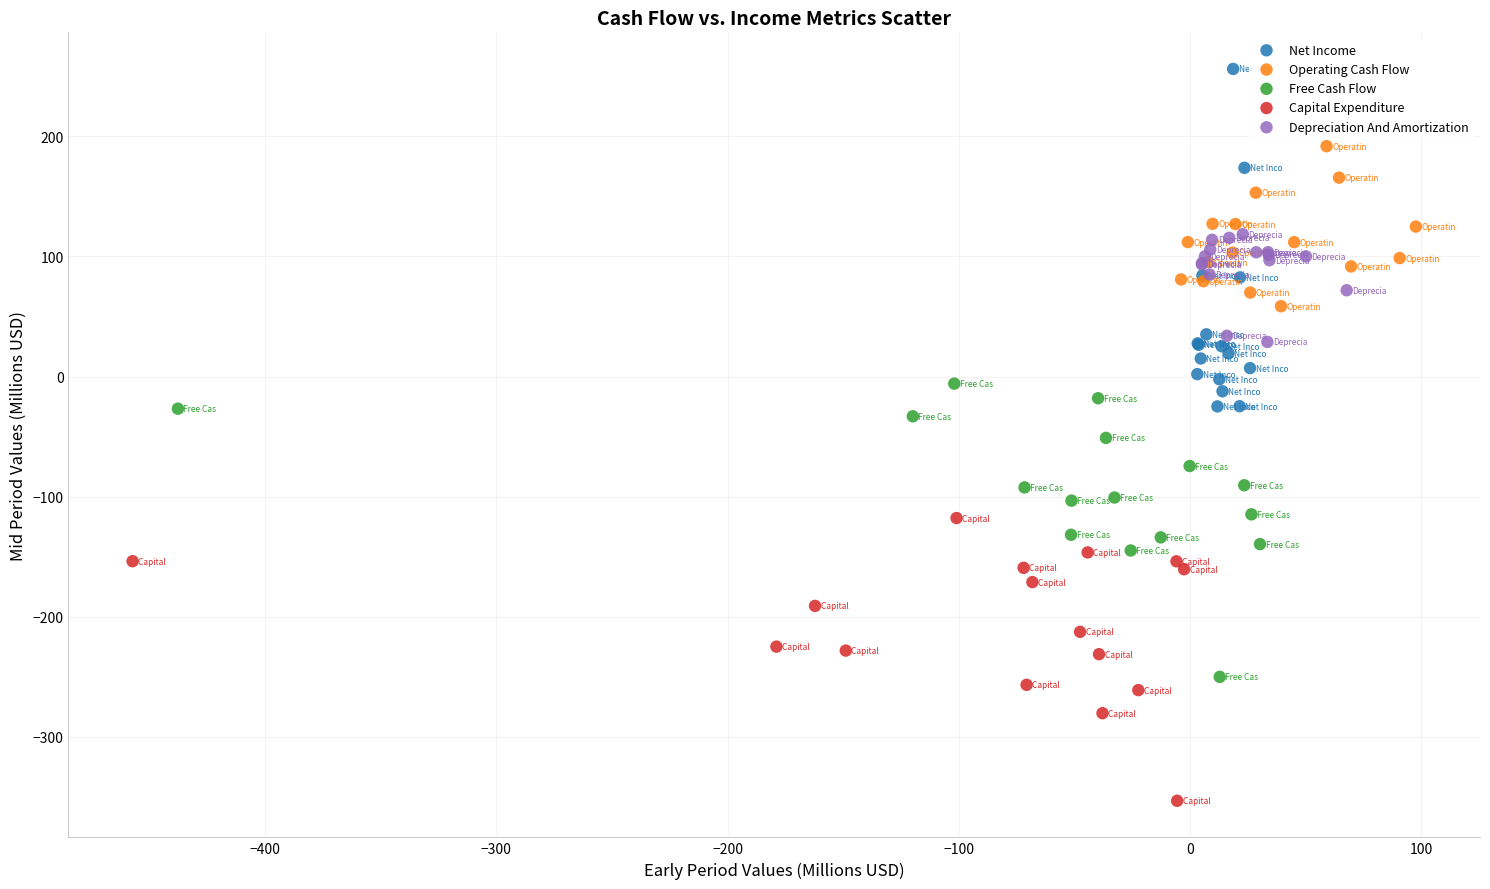

Which series reaches the minimum Y coordinate?

Capital Expenditure